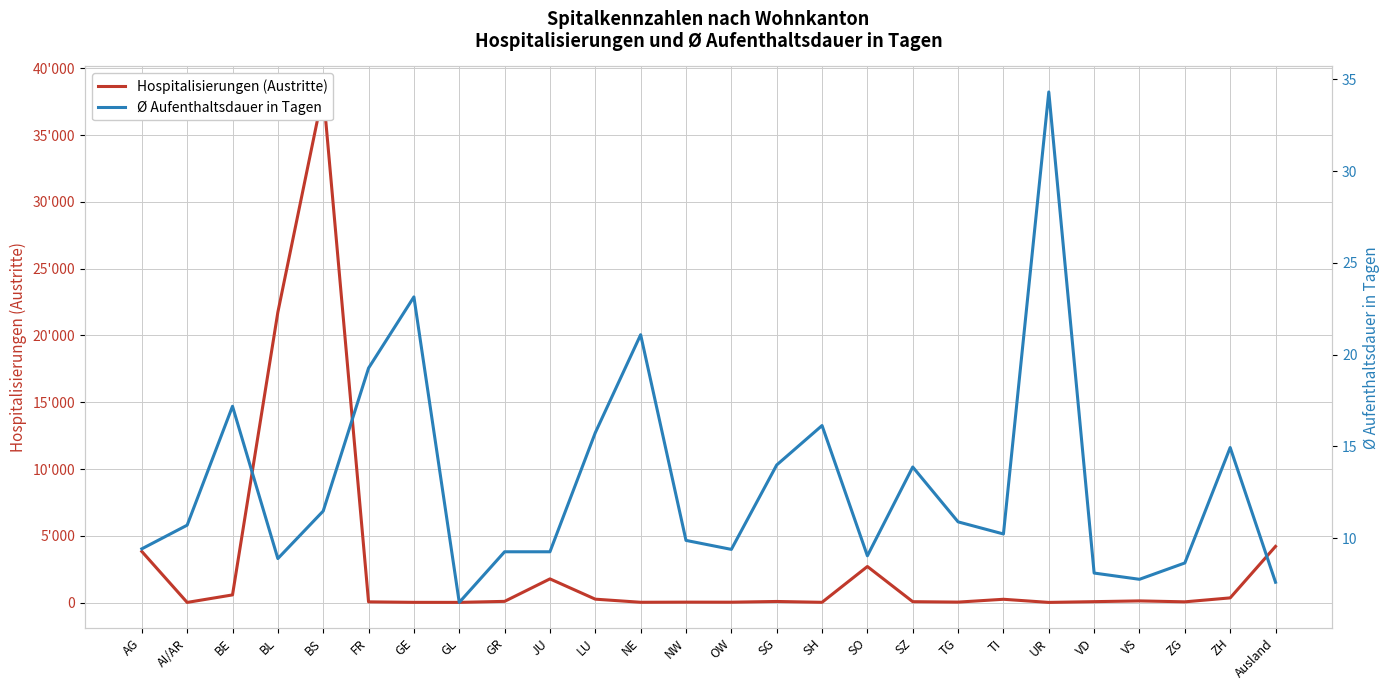

After their last crossing, which series has the higher values: Ø Aufenthaltsdauer in Tagen or Hospitalisierungen (Austritte)?

Hospitalisierungen (Austritte)